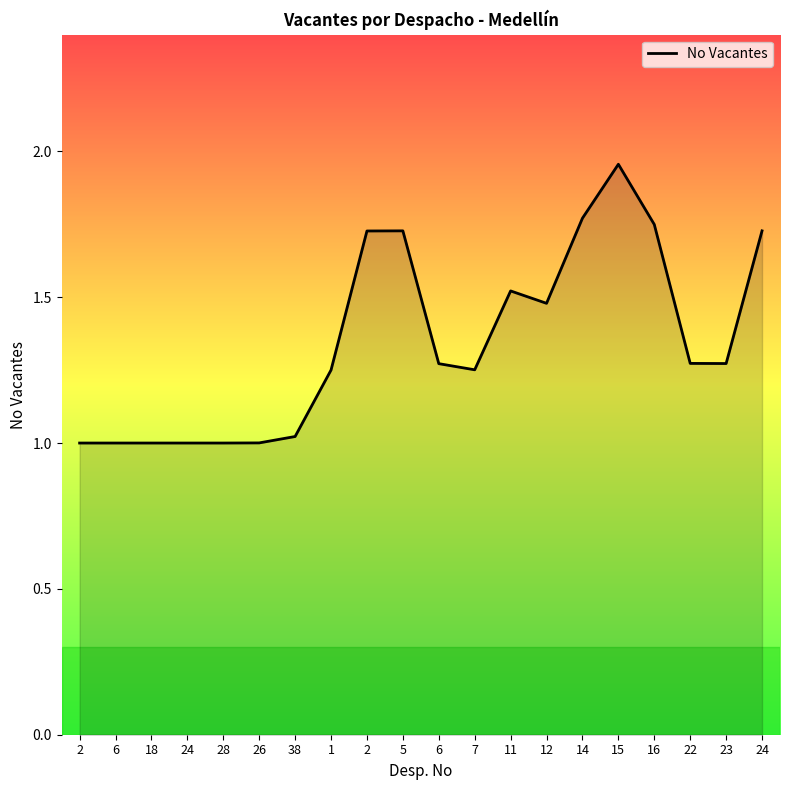

The value at 7 is 0.3. True or false?

False